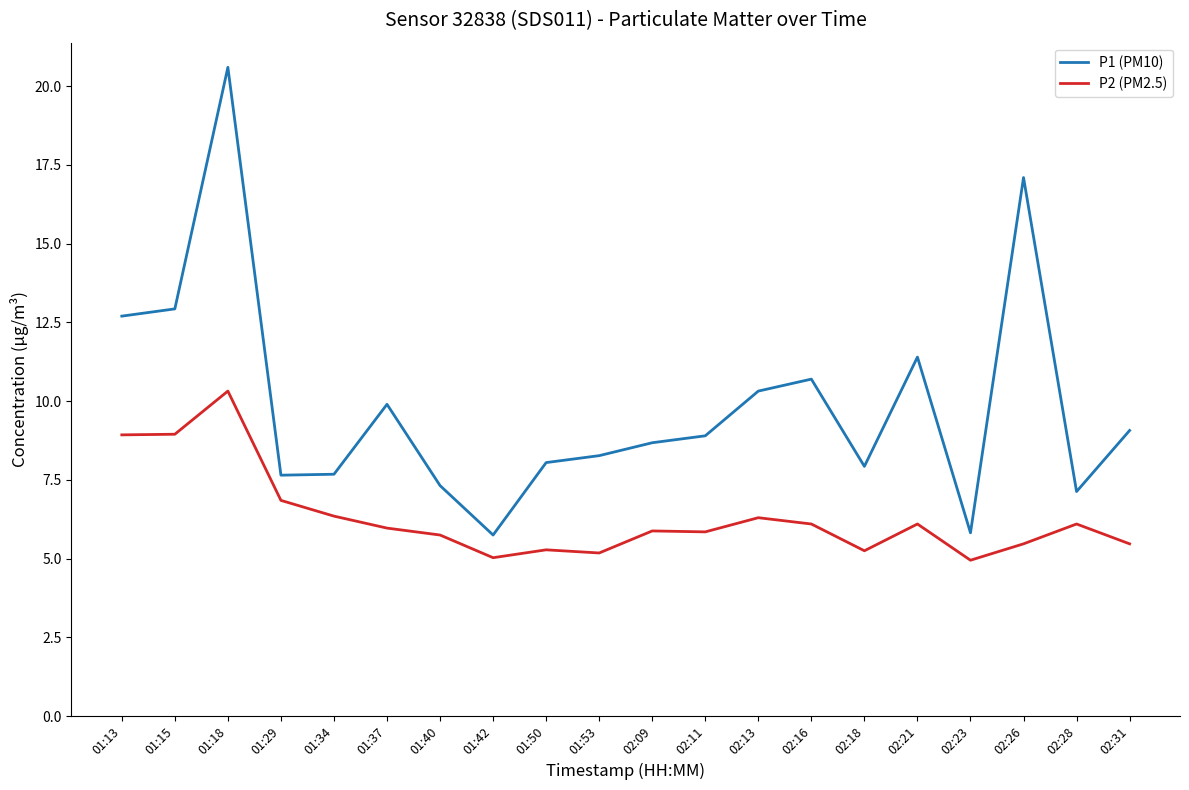

True or false: P1 (PM10) has a value of 2.0 at 02:09.

False